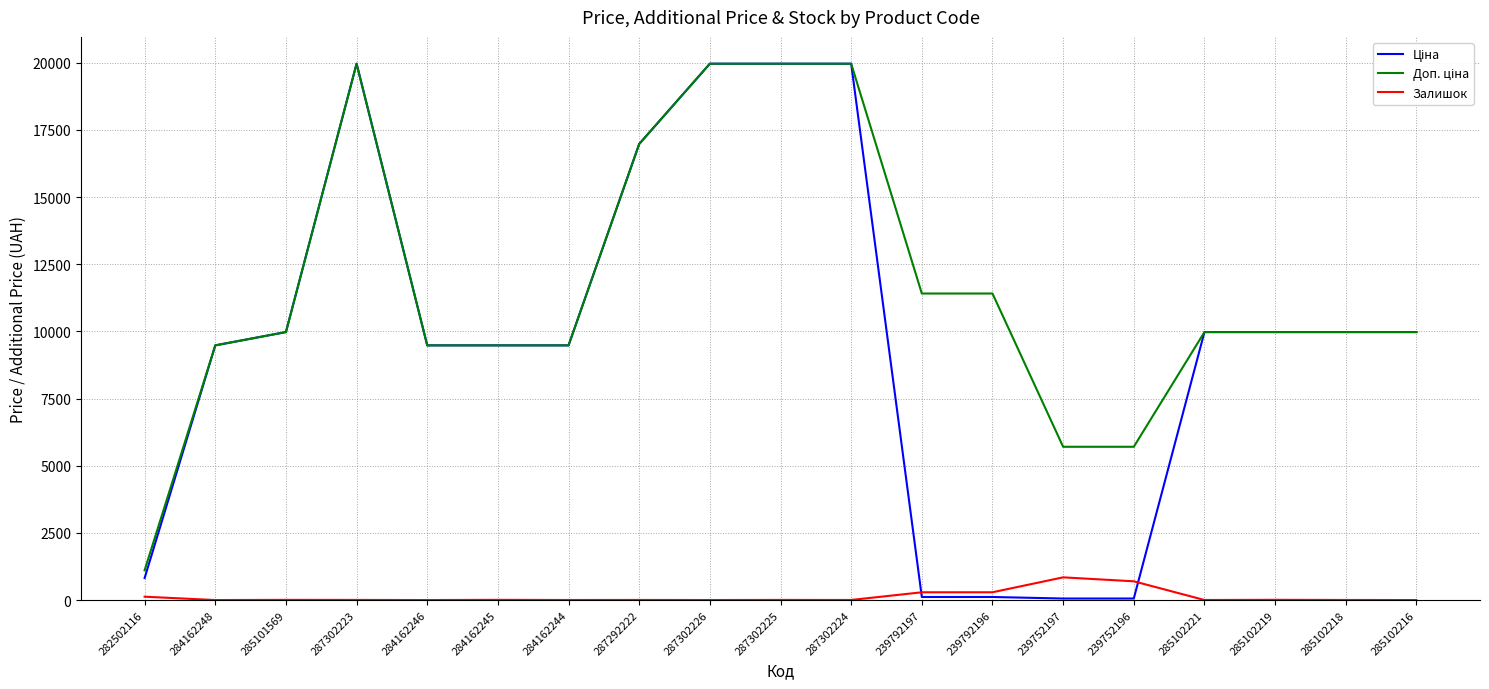

What is the greatest value displayed?

19964.2